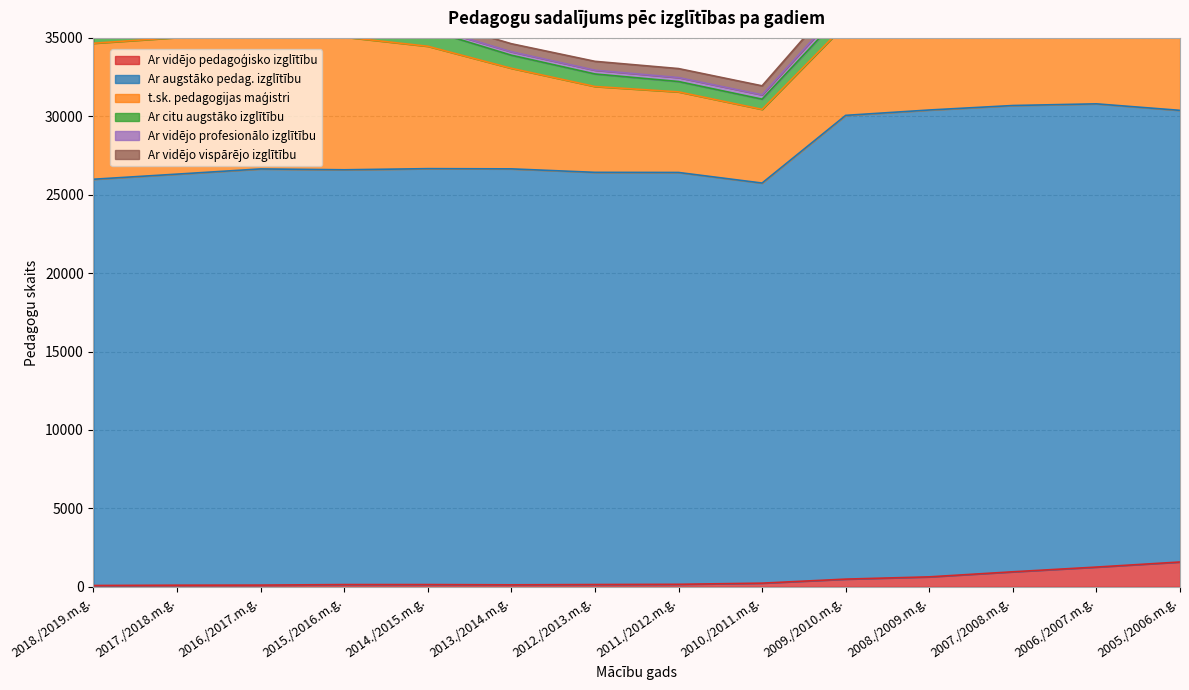

At how many categories does at least one series exceed 1828?

14